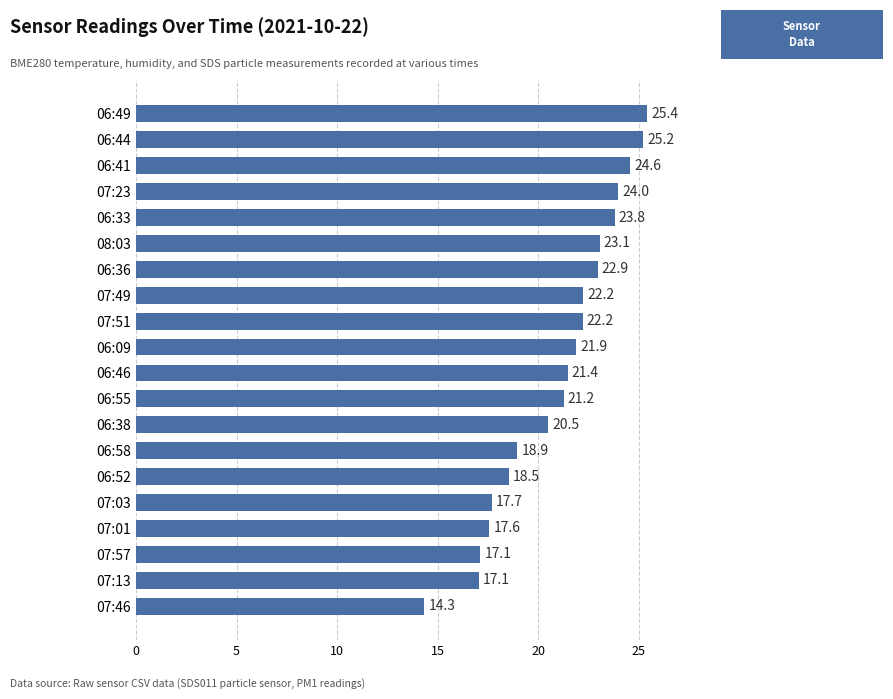

How many distinct data groups are displayed?

1